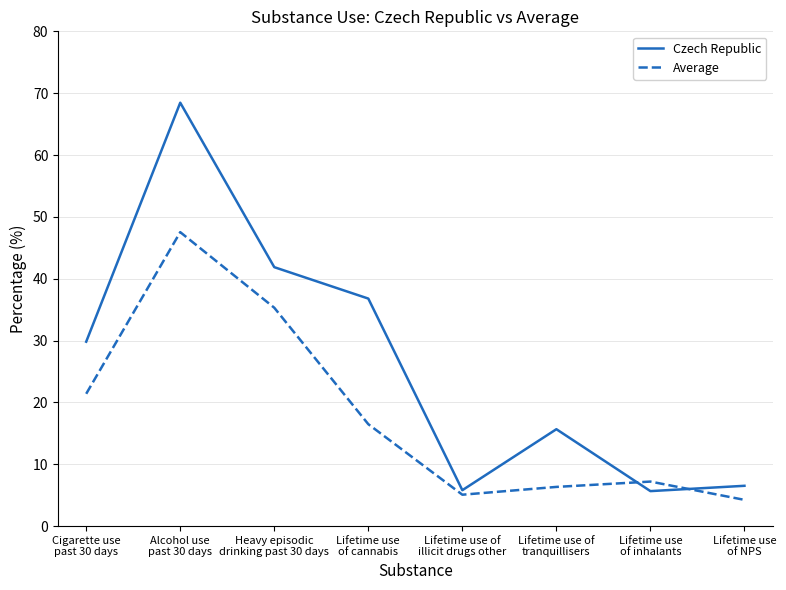

Which series ends up on top after the final intersection of Average and Czech Republic?

Czech Republic